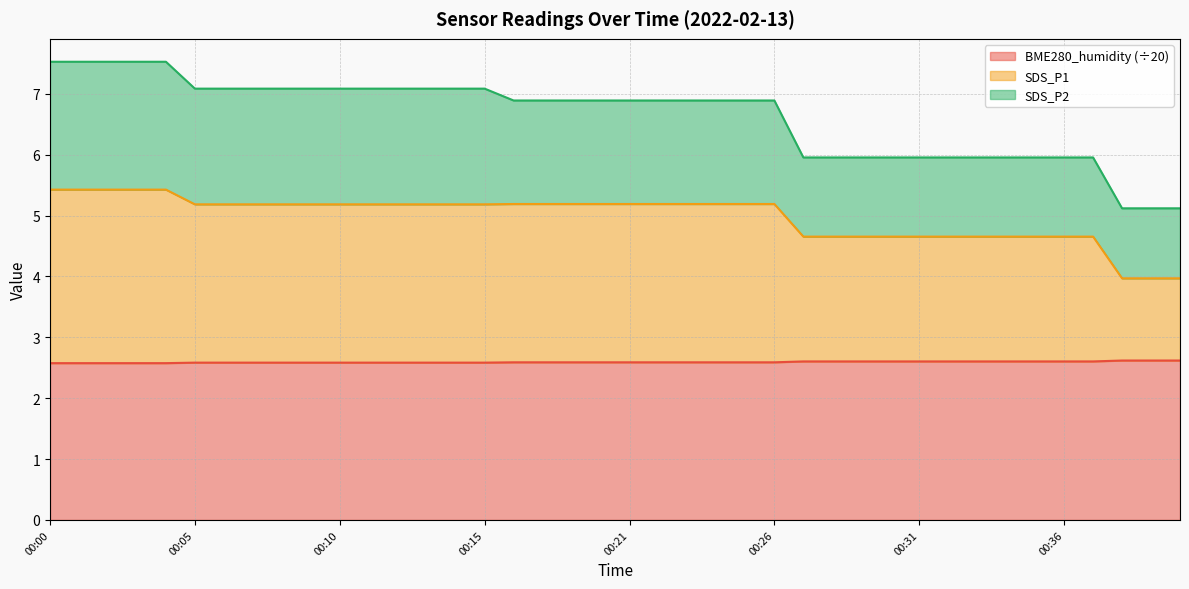

How many lines are shown in the chart?

3